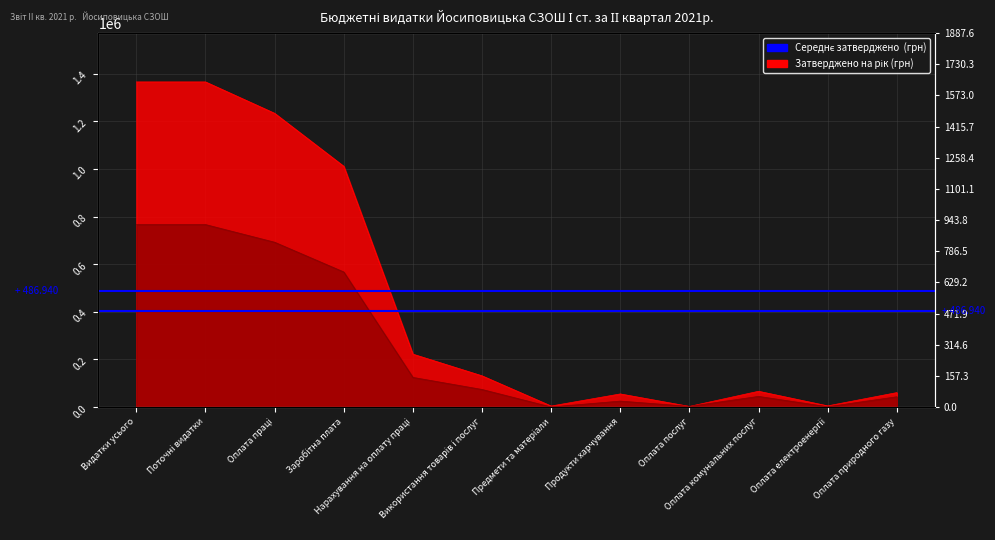

What is the maximum value shown in the chart?

1365220.0